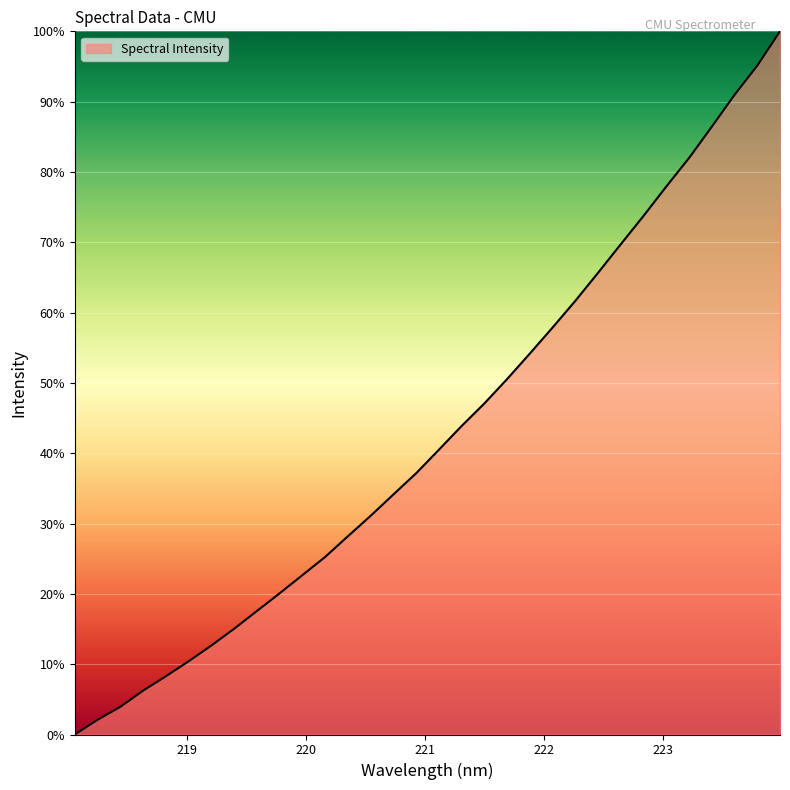

What is the greatest value displayed?

100.0